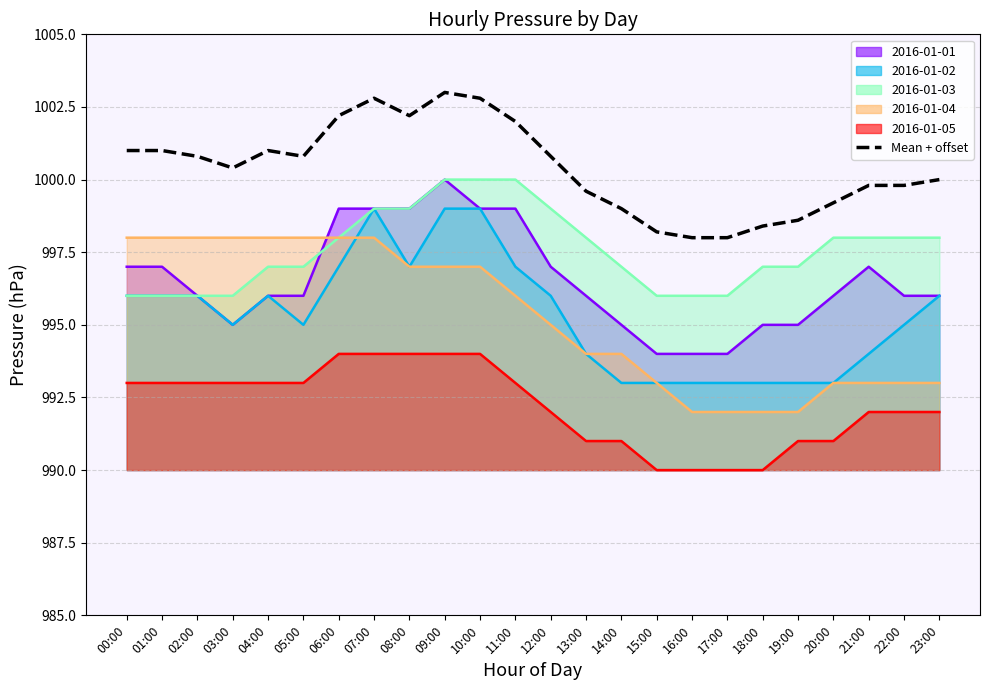

What is the ratio of the value at 16:00 to the value at 00:00?

1.0